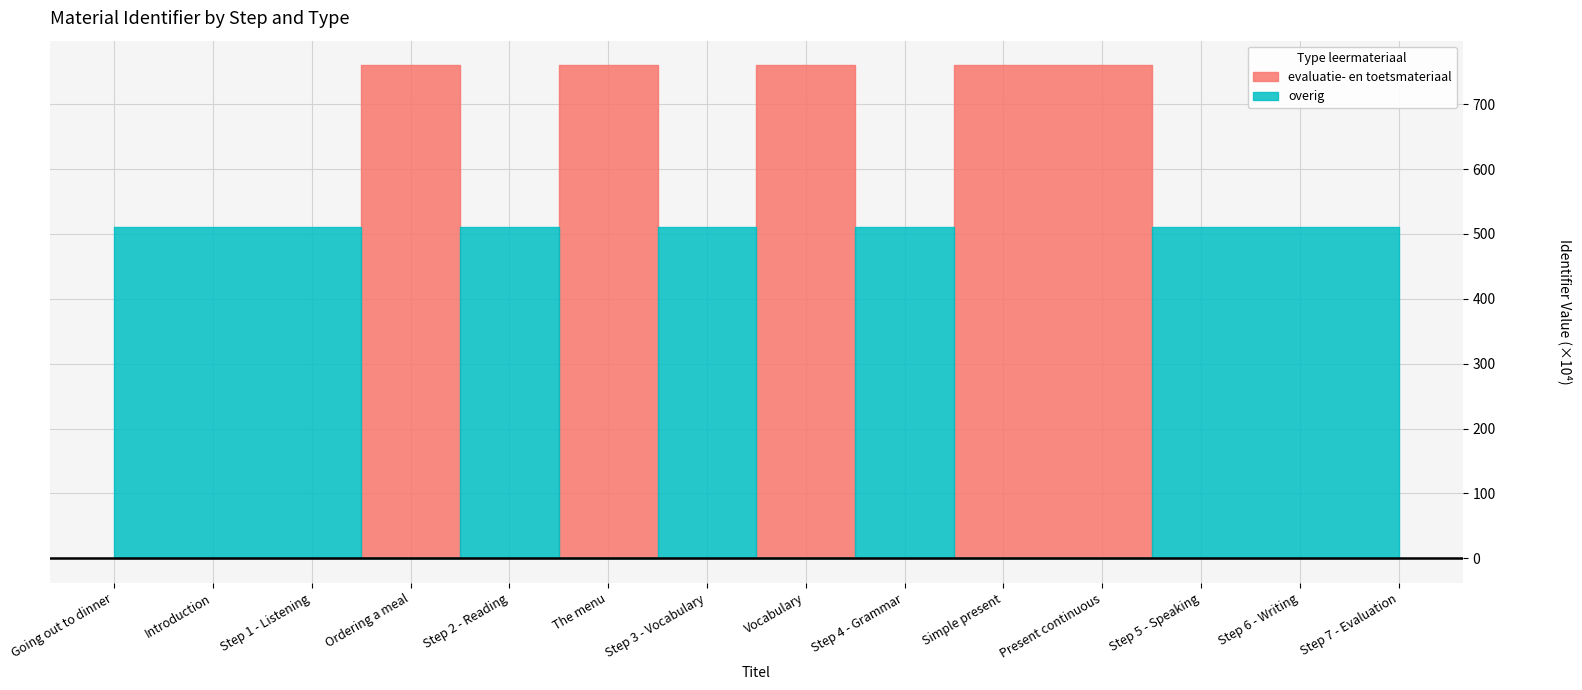

Is it true that evaluatie- en toetsmateriaal equals -3874464 at Step 1 - Listening?

False